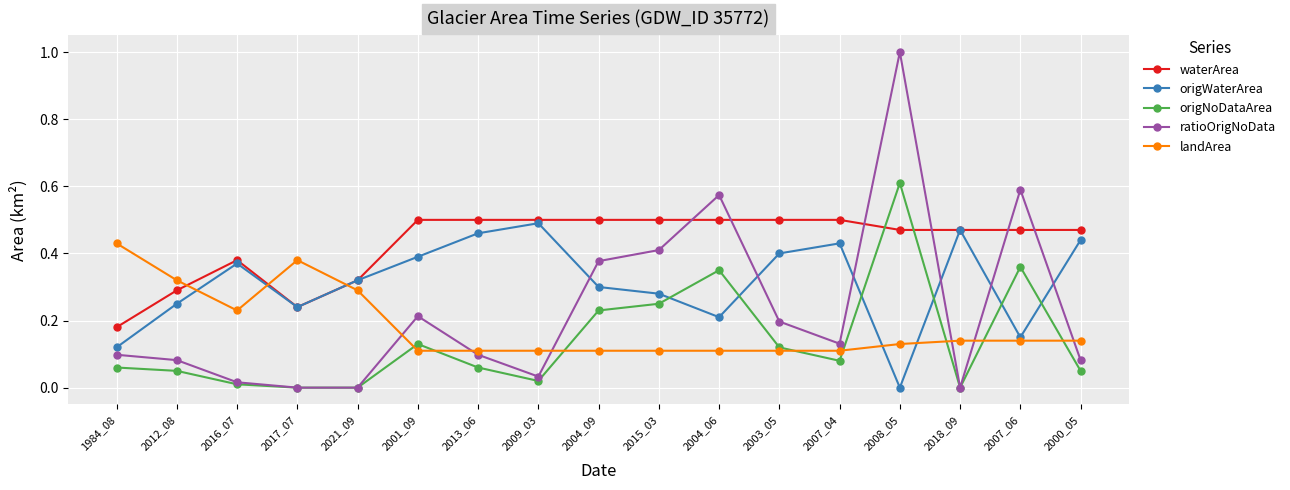

The value of landArea at 2012_08 is 0.1. True or false?

False